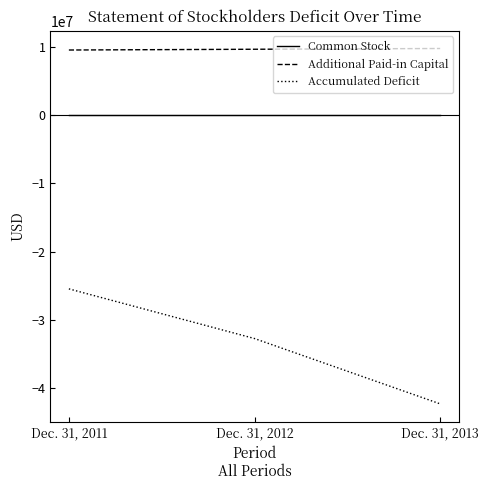

Which series has the largest range (max minus min)?

Accumulated Deficit